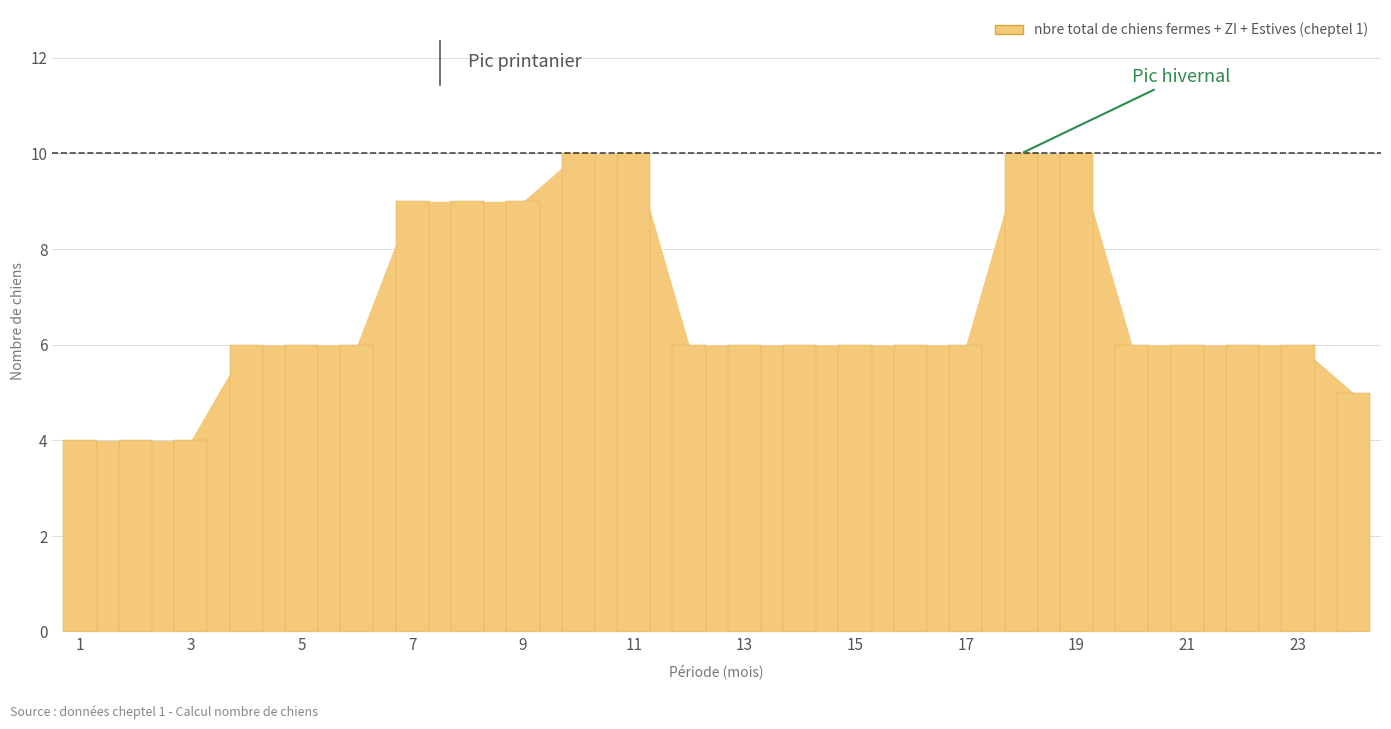

What is the smallest value displayed?

4